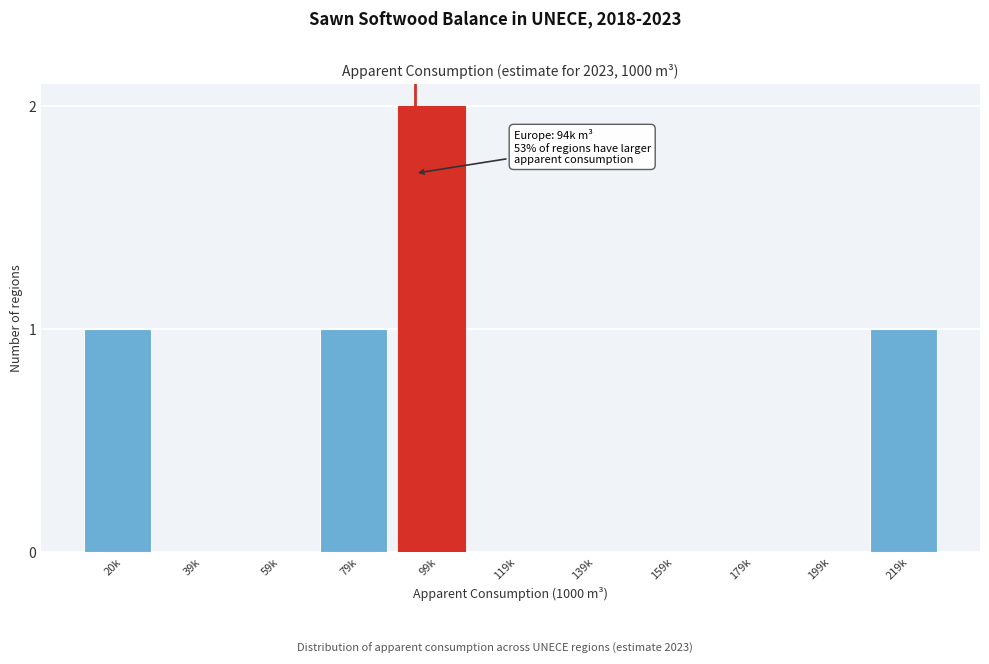

Reading right to left, what are all the values shown in this chart?

219k=1	199k=0	179k=0	159k=0	139k=0	119k=0	99k=2	79k=1	59k=0	39k=0	20k=1